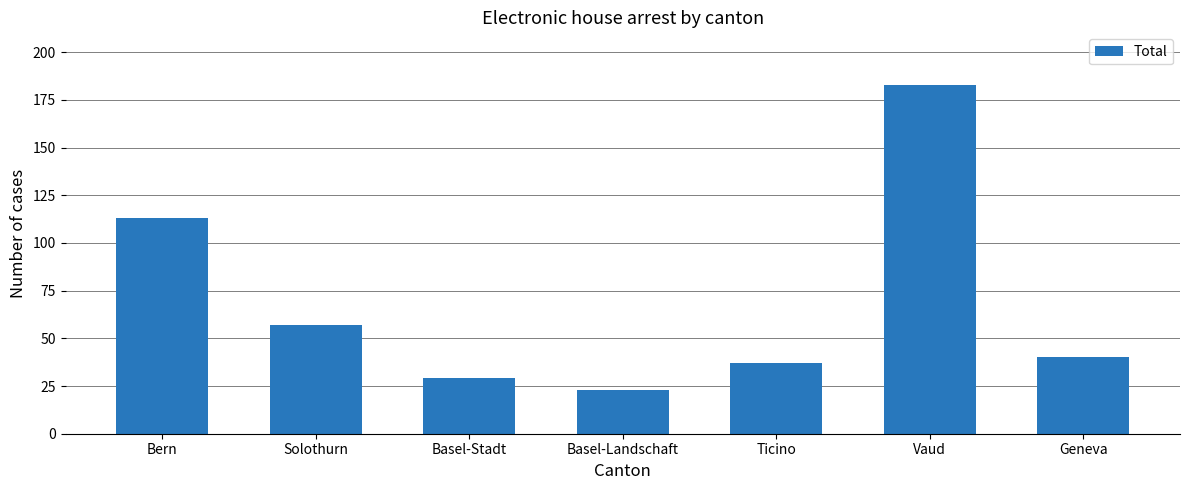

What is the approximate value at Bern?

113